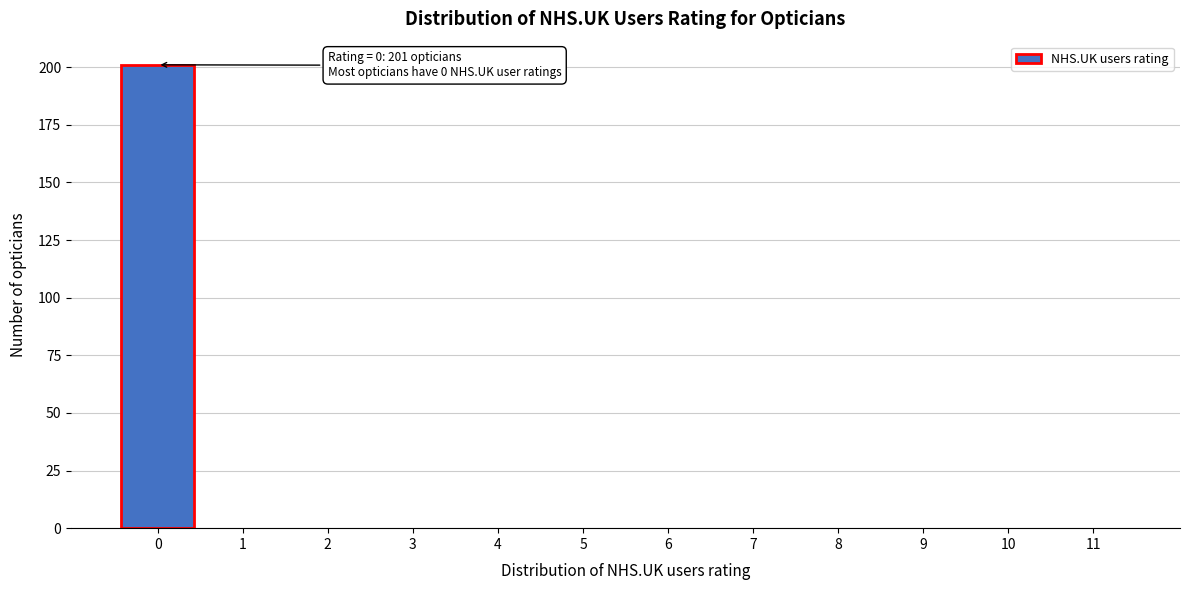

Reading left to right, transcribe all the data shown in this chart.

0=201	1=0	2=0	3=0	4=0	5=0	6=0	7=0	8=0	9=0	10=0	11=0